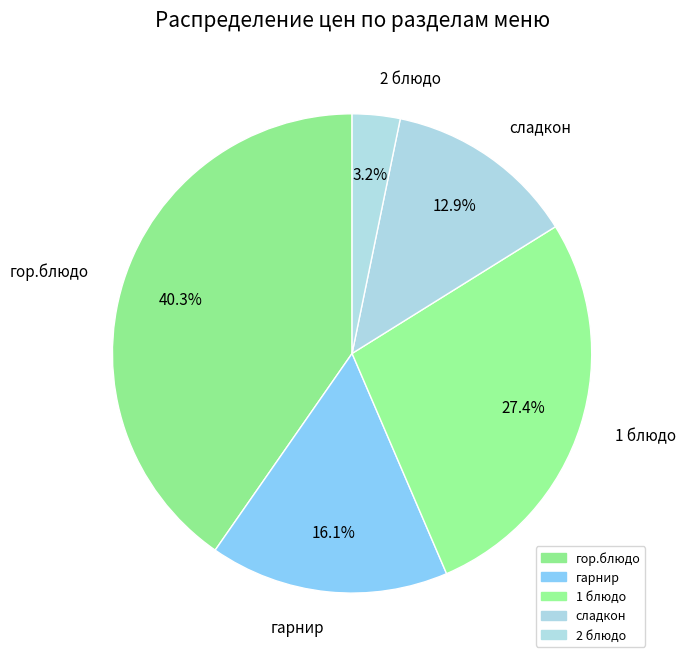

Rank the categories by value from lowest to highest.

2 блюдо, сладкон, гарнир, 1 блюдо, гор.блюдо